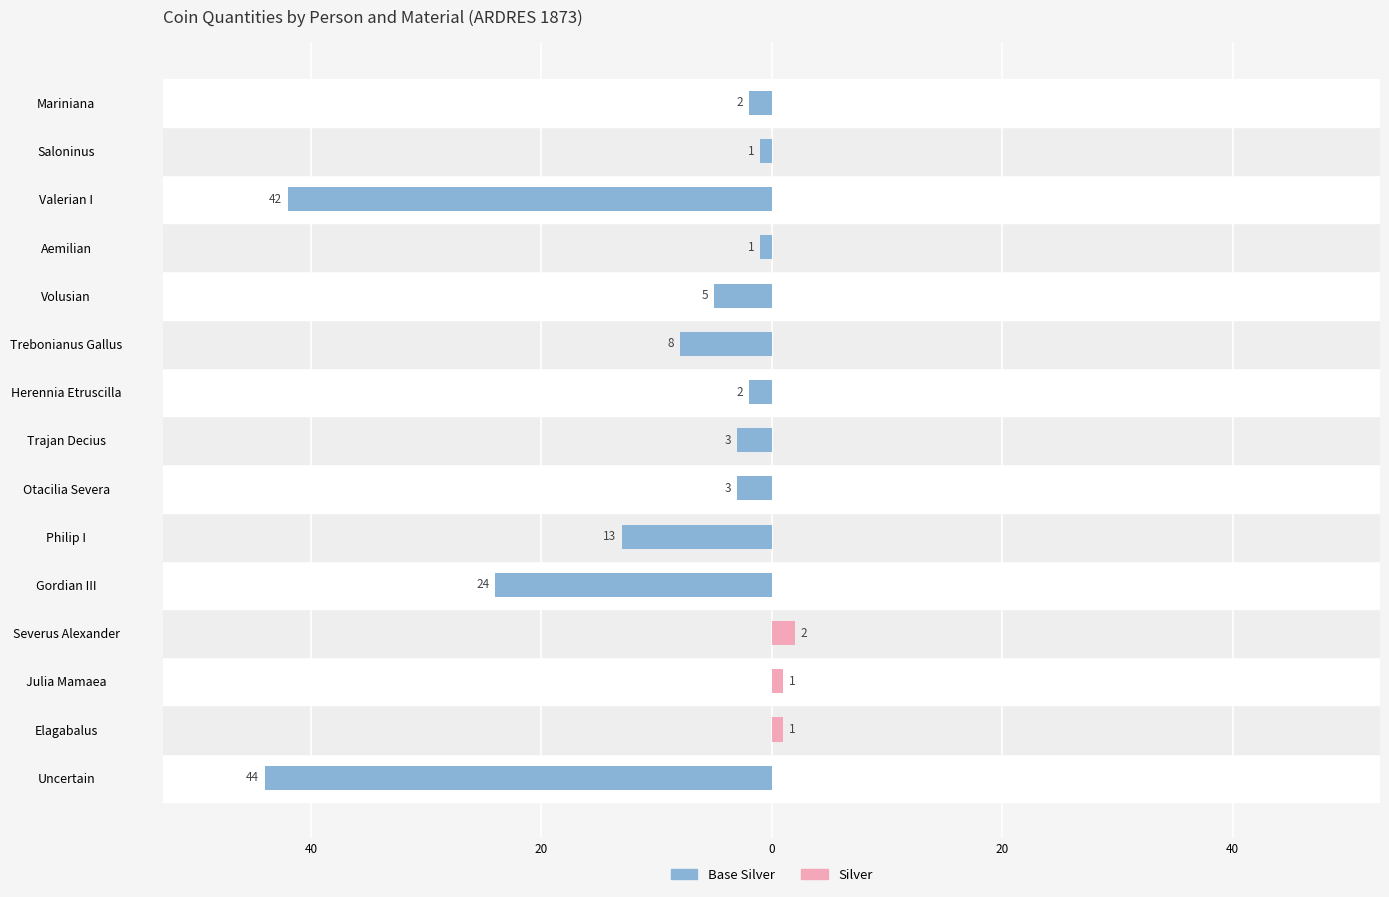

Rank the series by their average value, from highest to lowest.

Silver, Base Silver